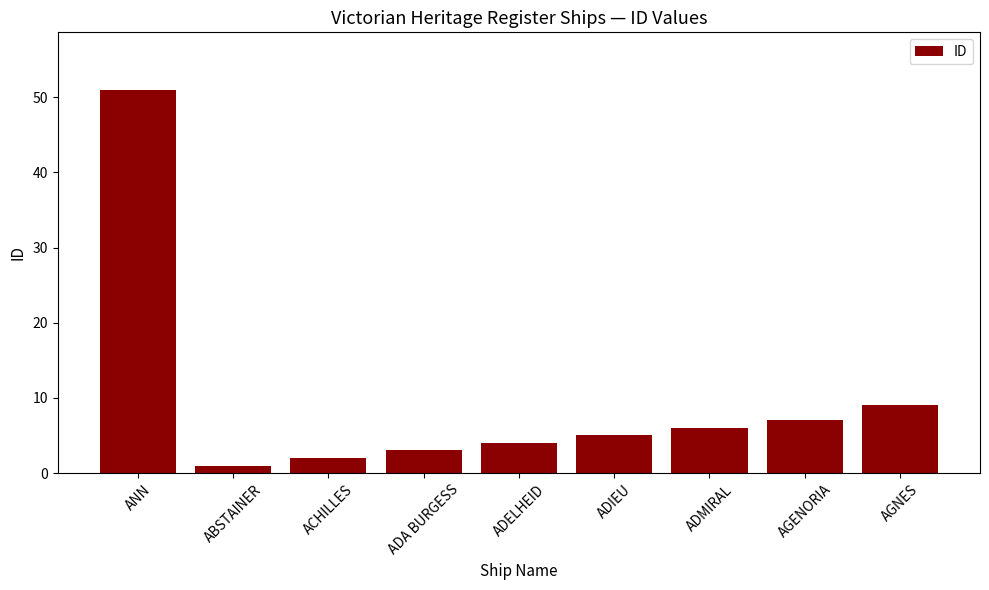

What is the approximate value at ANN, to the nearest 10?

50